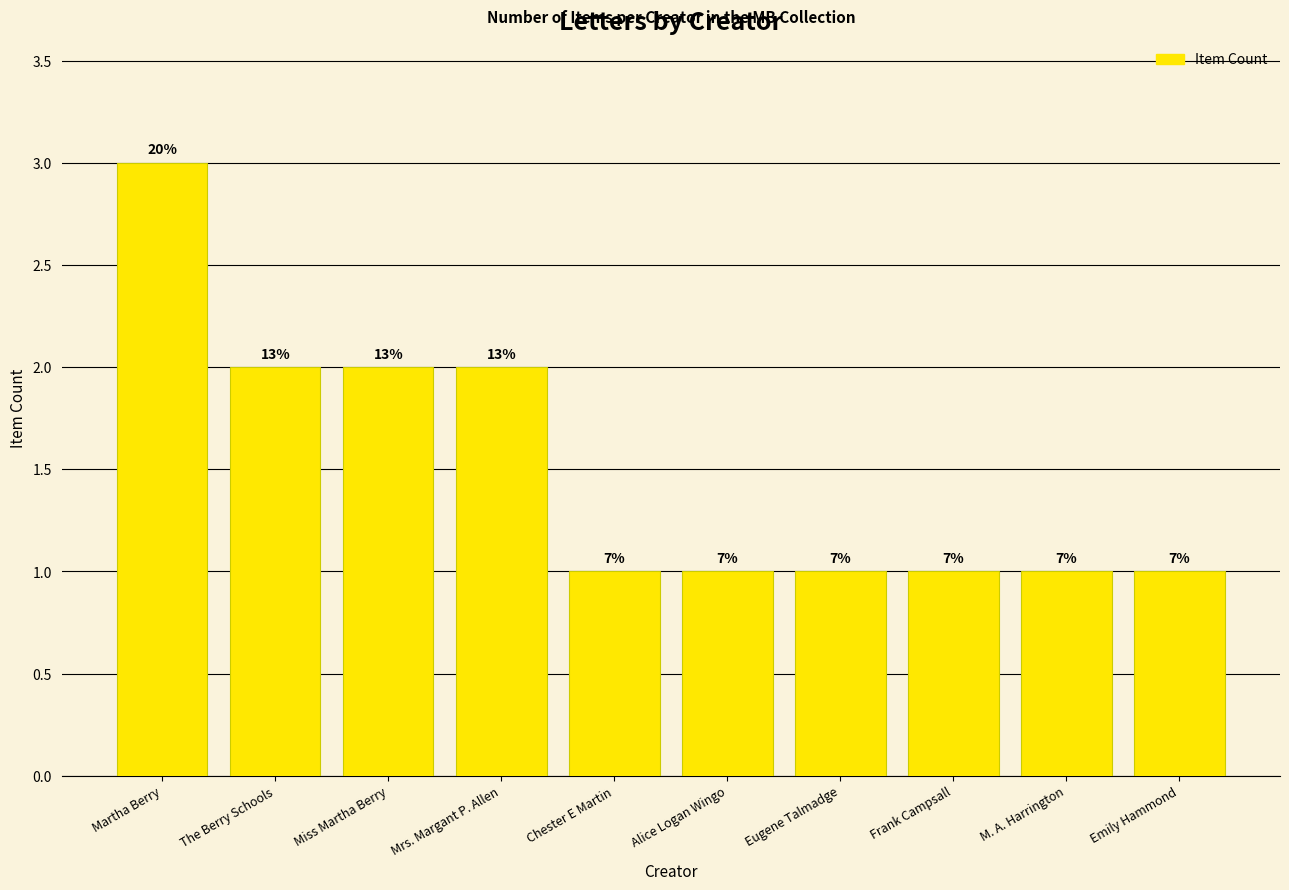

What is the label of the 10th bar from the left?

Emily Hammond